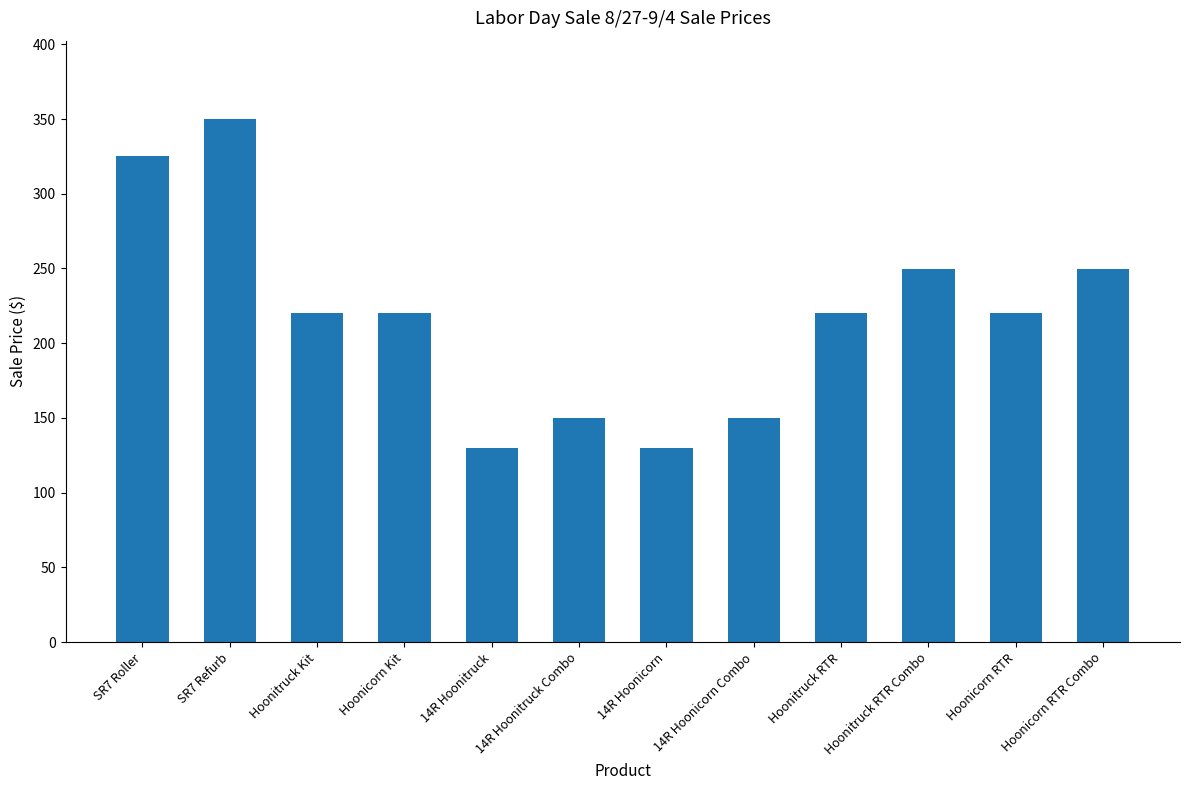

How many data points does each series have?

12